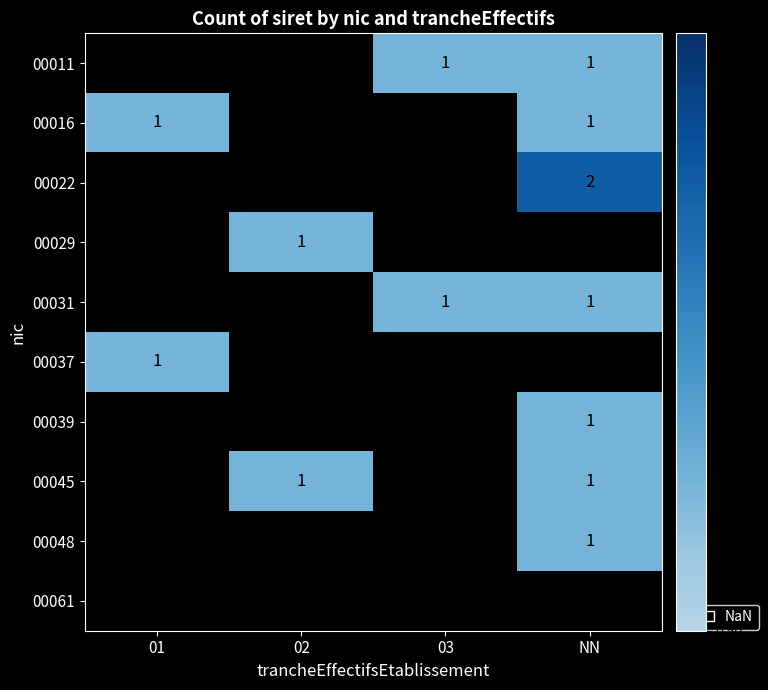

Which category has the highest value across all series?

NN